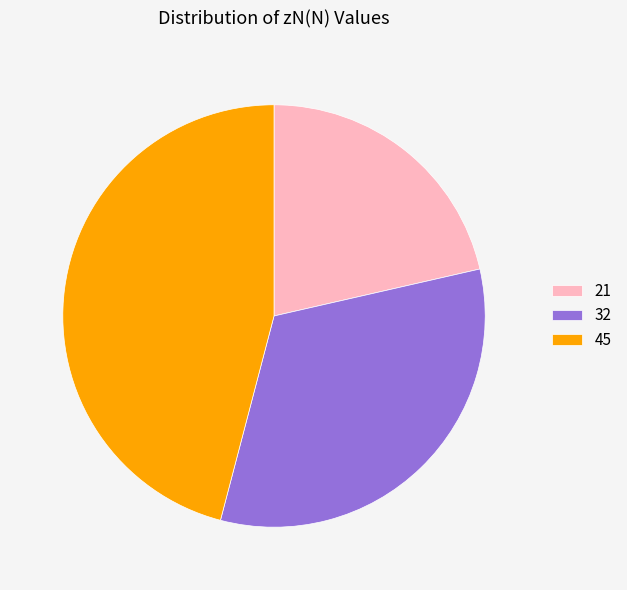

Approximately how many times larger is the value at 45 compared to 21?

2.1